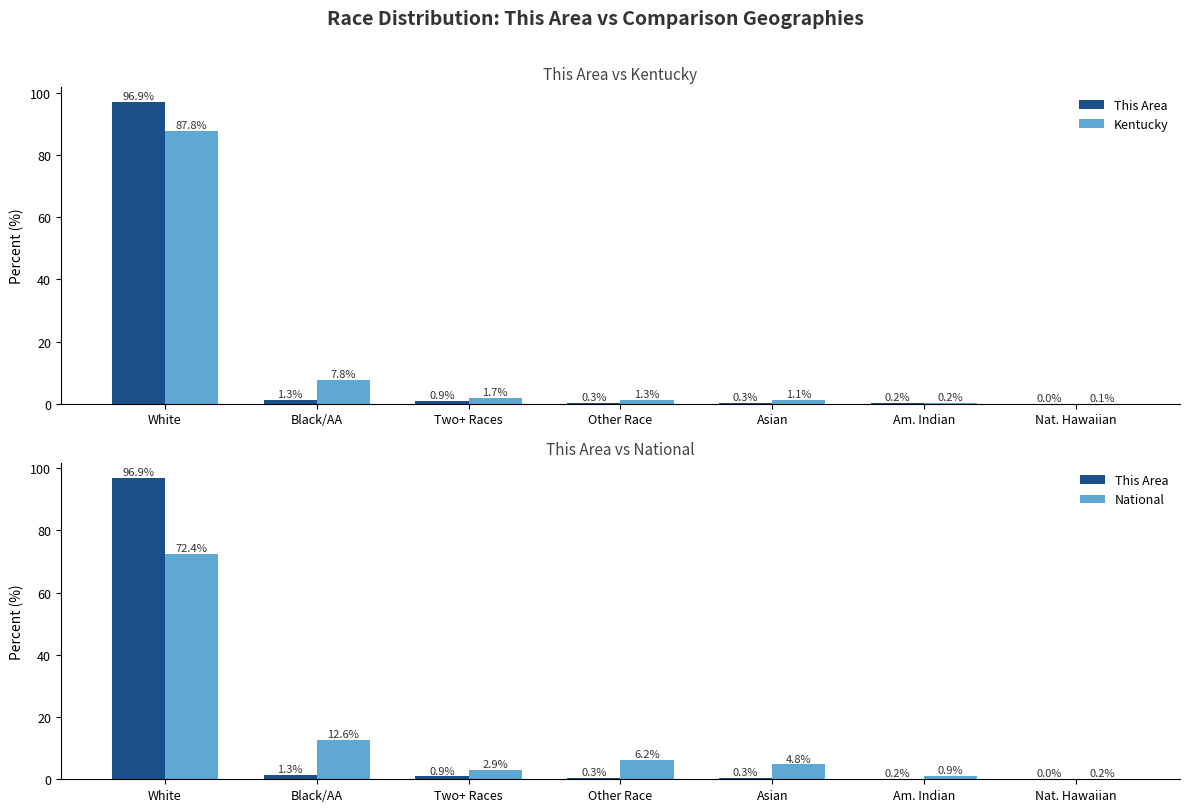

What is the average value of the Kentucky series?

14.3